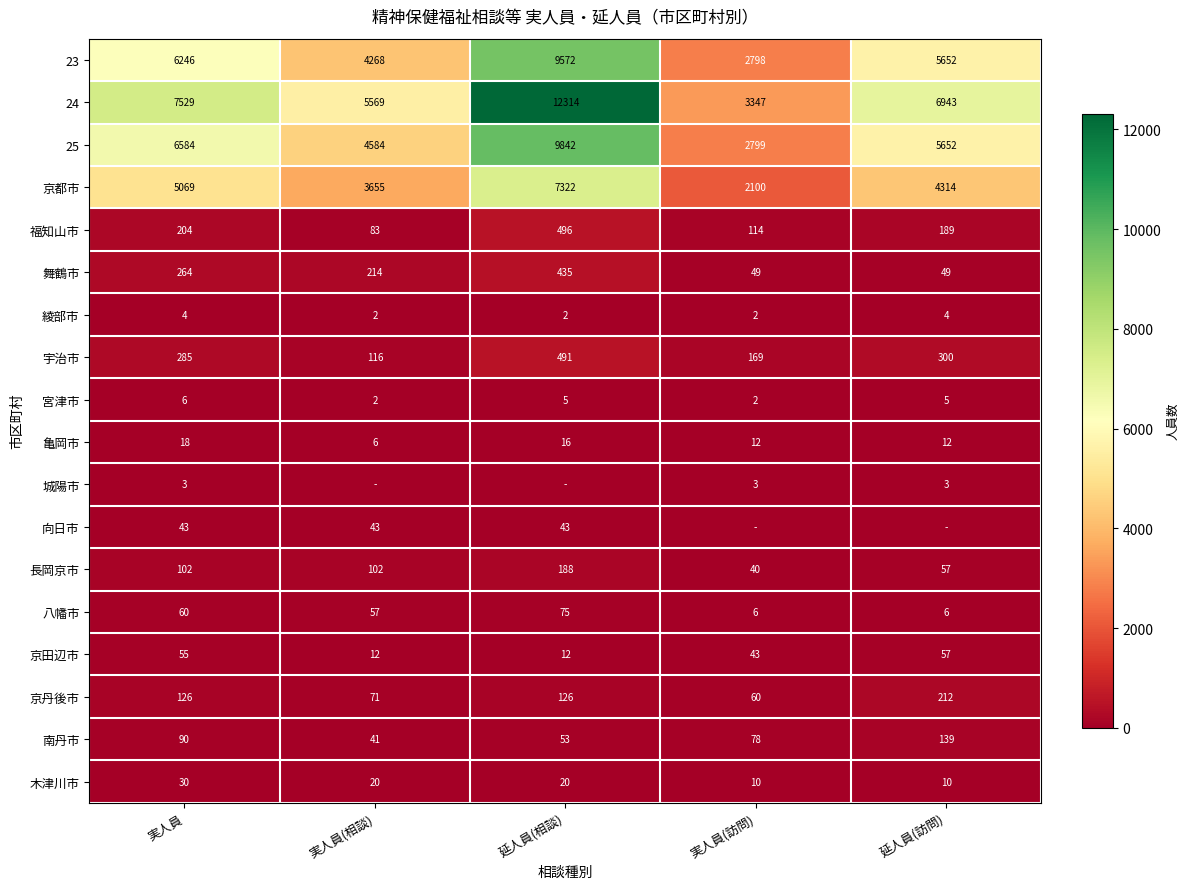

List the labels in order of 宇治市 value, largest first.

延人員(相談), 延人員(訪問), 実人員, 実人員(訪問), 実人員(相談)